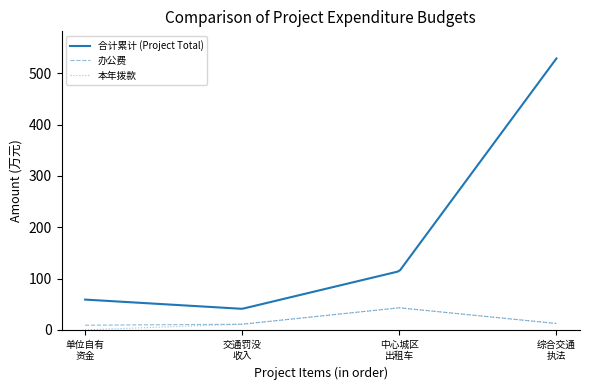

At which label does 本年拨款 (col_10) reach its minimum?

单位自有 资金